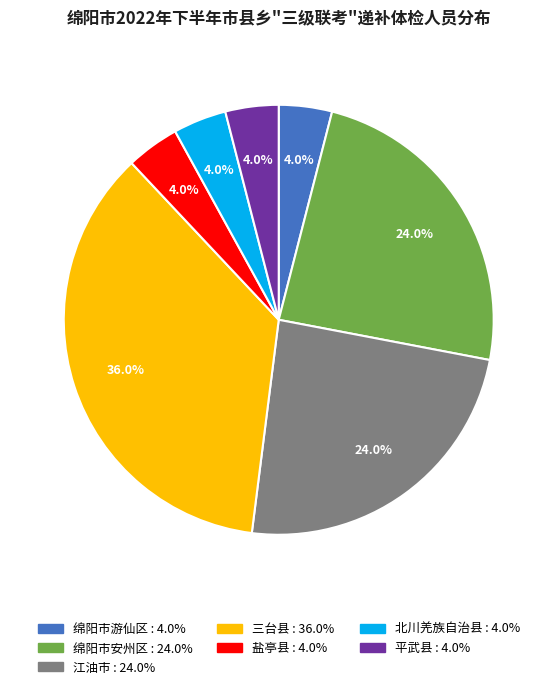

Does 盐亭县 account for over 50% of the chart?

No